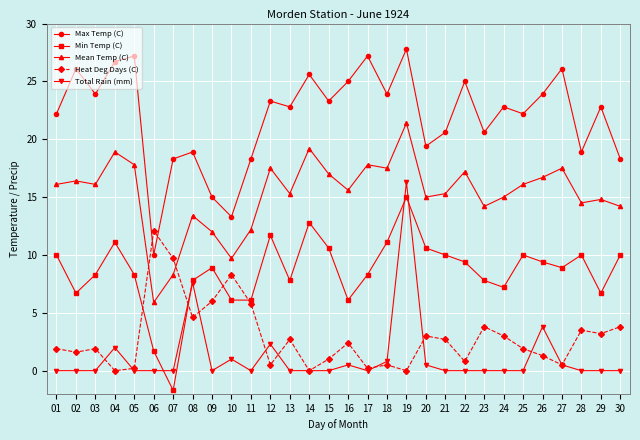

The value of Min Temp (C) at 15 is 13.8. True or false?

False